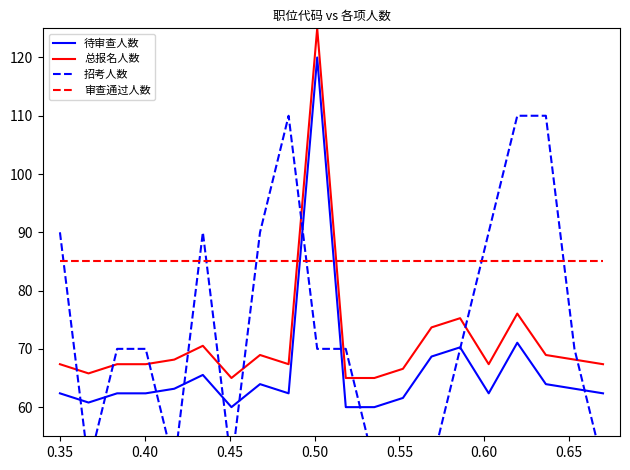

True or false: 总报名人数 and 待审查人数 intersect in this chart.

False